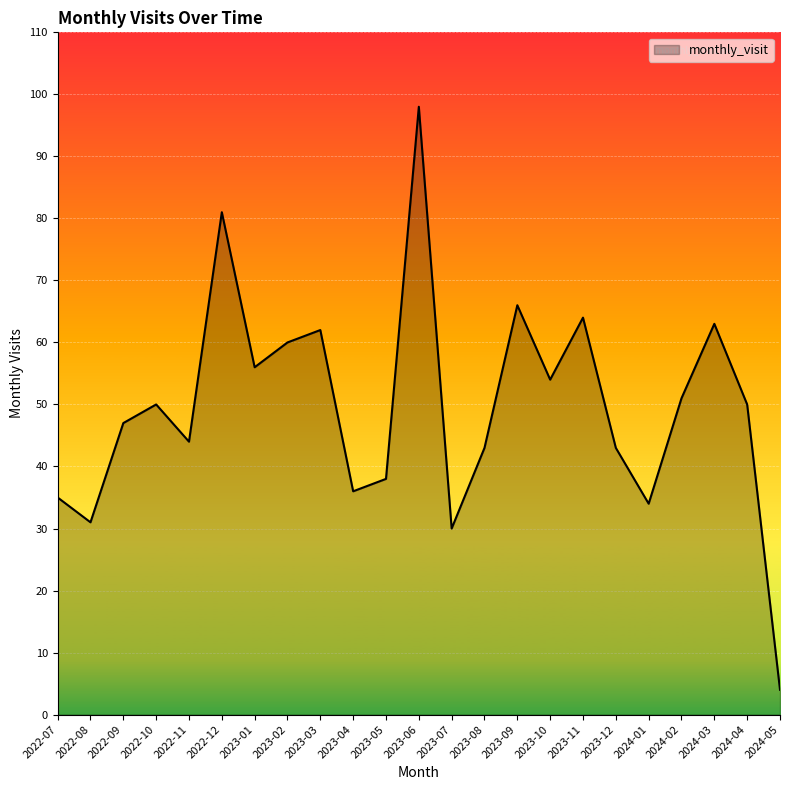

Read the value at 2023-08.

43